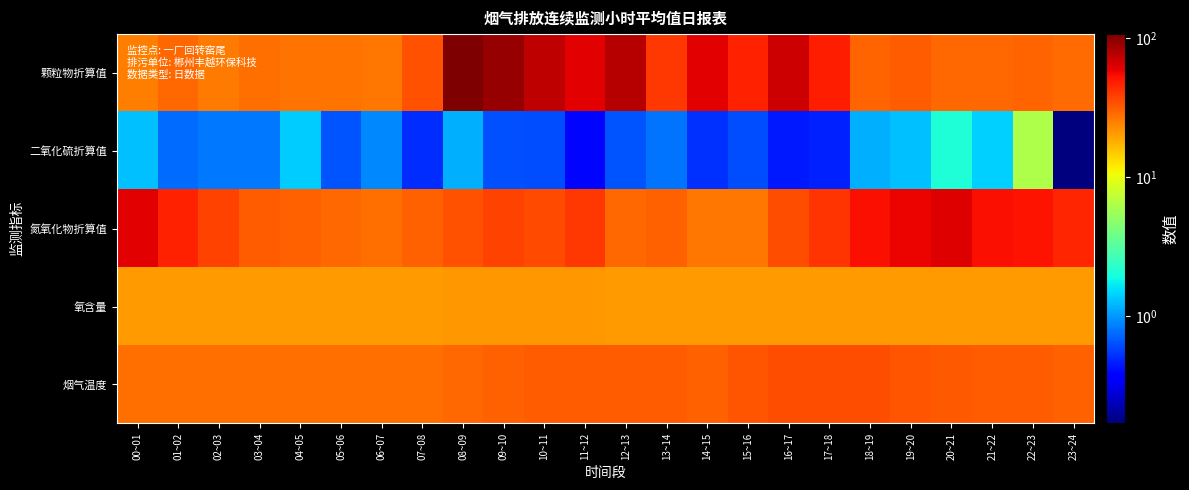

Reading left to right, transcribe all the data shown in this chart.

颗粒物折算值: 00~01=24.9	01~02=29.2	02~03=25.8	03~04=27.6	04~05=27.0	05~06=27.2	06~07=26.7	07~08=34.0	08~09=107.4	09~10=94.4	10~11=74.6	11~12=61.5	12~13=77.8	13~14=40.9	14~15=60.9	15~16=47.1	16~17=68.8	17~18=49.0	18~19=30.2	19~20=31.9	20~21=29.0	21~22=29.1	22~23=30.0	23~24=28.8
二氧化硫折算值: 00~01=1.3	01~02=0.8	02~03=0.8	03~04=0.8	04~05=1.4	05~06=0.6	06~07=0.9	07~08=0.5	08~09=1.2	09~10=0.6	10~11=0.6	11~12=0.4	12~13=0.6	13~14=0.8	14~15=0.5	15~16=0.6	16~17=0.4	17~18=0.5	18~19=1.2	19~20=1.3	20~21=2.1	21~22=1.4	22~23=6.3	23~24=0.2
氮氧化物折算值: 00~01=60.2	01~02=47.5	02~03=37.8	03~04=31.7	04~05=31.0	05~06=29.6	06~07=28.1	07~08=30.6	08~09=34.1	09~10=37.5	10~11=35.8	11~12=40.3	12~13=29.0	13~14=30.5	14~15=26.7	15~16=26.5	16~17=34.7	17~18=41.6	18~19=54.3	19~20=58.2	20~21=61.8	21~22=54.0	22~23=53.0	23~24=46.7
氧含量: 00~01=20.8	01~02=20.8	02~03=20.8	03~04=20.8	04~05=20.8	05~06=20.8	06~07=20.8	07~08=20.8	08~09=20.9	09~10=20.9	10~11=20.9	11~12=20.9	12~13=20.8	13~14=20.8	14~15=20.8	15~16=20.8	16~17=20.8	17~18=20.8	18~19=20.8	19~20=20.8	20~21=20.8	21~22=20.8	22~23=20.8	23~24=20.8
烟气温度: 00~01=28.1	01~02=28.1	02~03=28.1	03~04=28.1	04~05=27.8	05~06=27.5	06~07=27.5	07~08=28.1	08~09=29.3	09~10=30.7	10~11=31.3	11~12=31.7	12~13=31.9	13~14=31.4	14~15=30.5	15~16=33.0	16~17=34.6	17~18=35.0	18~19=34.8	19~20=33.3	20~21=32.4	21~22=31.7	22~23=31.2	23~24=30.5